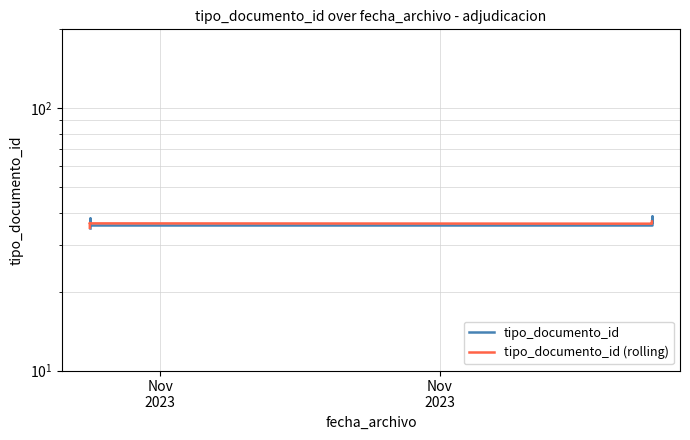

True or false: tipo_documento_id has a value of 35.0 at Nov
2023.

True